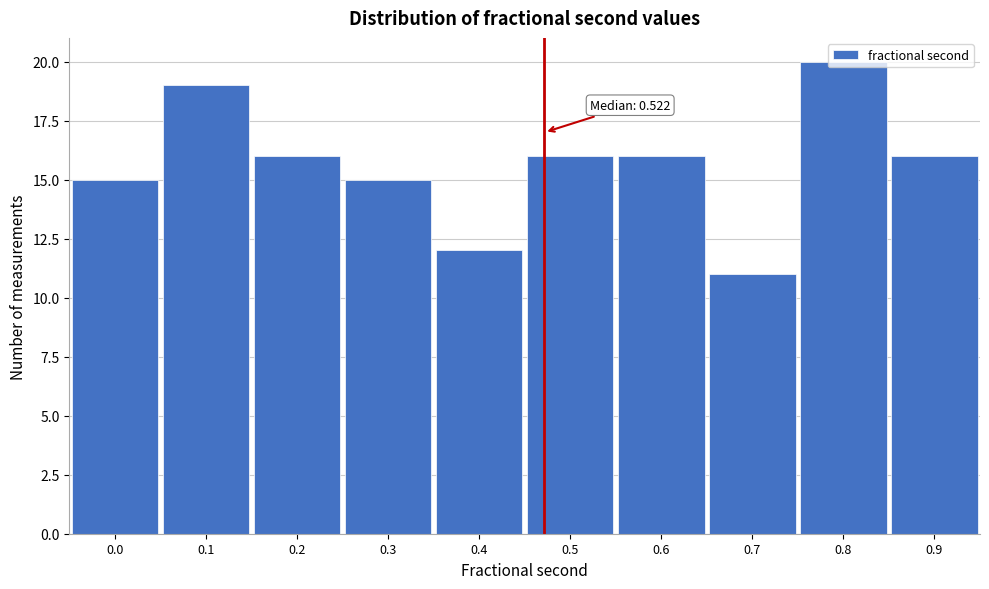

Which category has the highest value across all series?

0.8